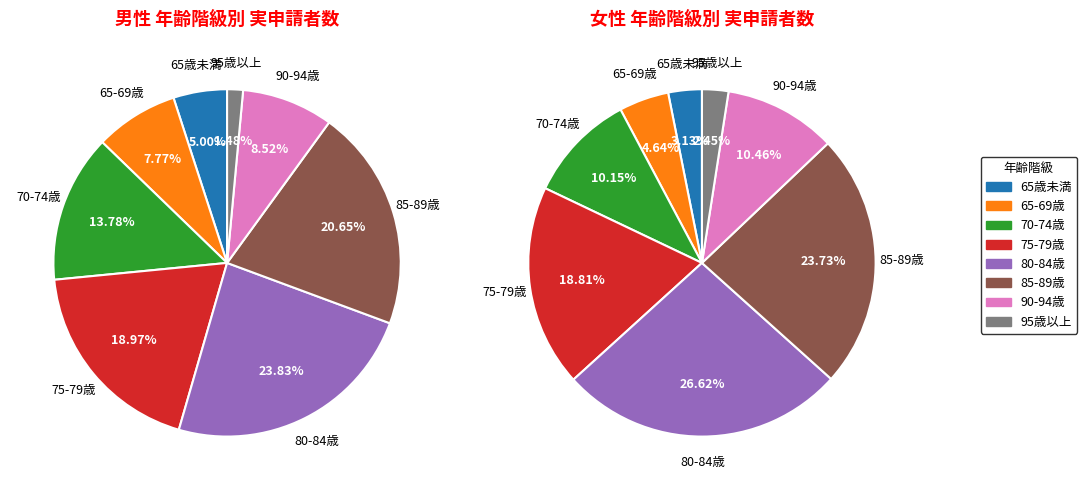

What percentage is NOT represented by 1?

35.9%